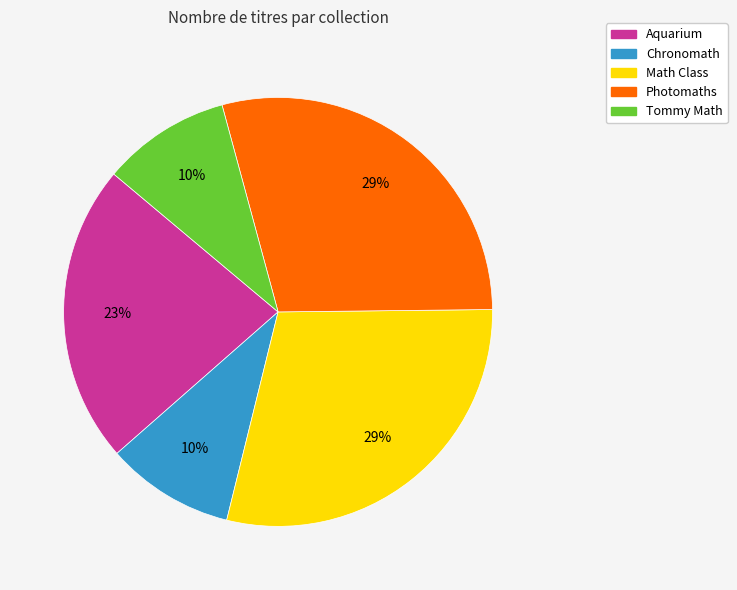

To the nearest percent, what is the average slice percentage?

20%